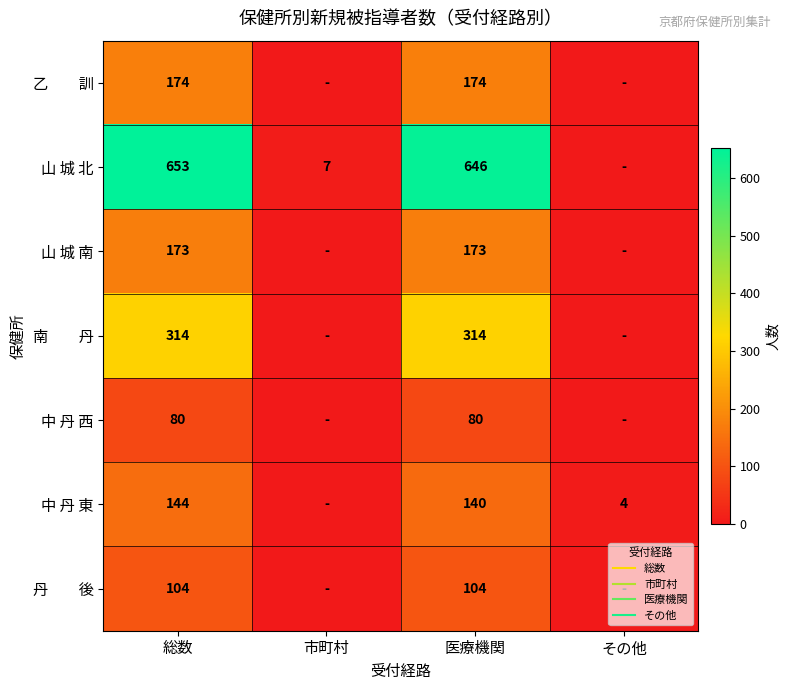

What is the approximate value of 乙 訓 at 医療機関, to the nearest 5?

175